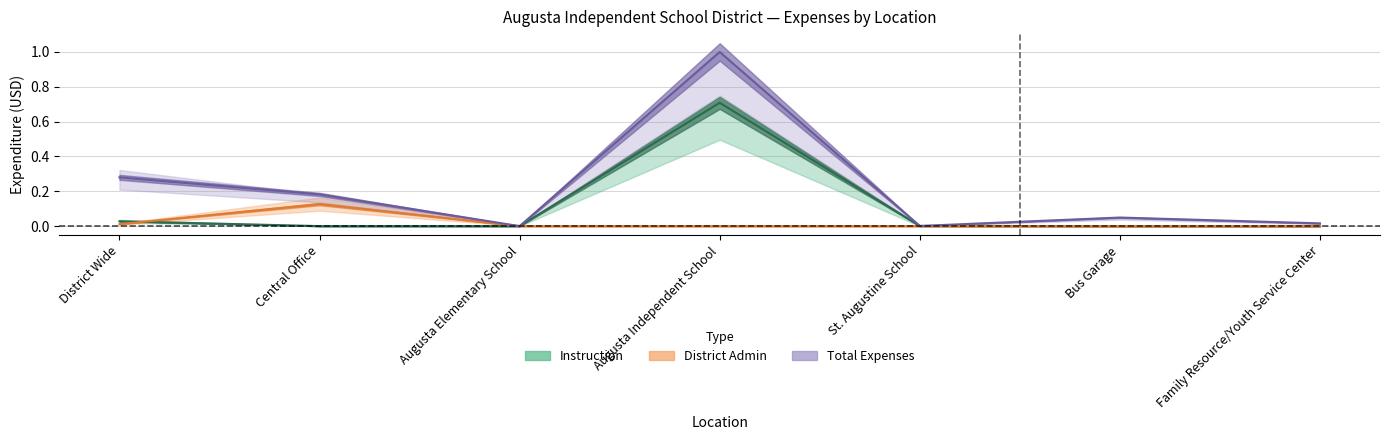

How many values in DISTRICTADM2300 are above zero?

2